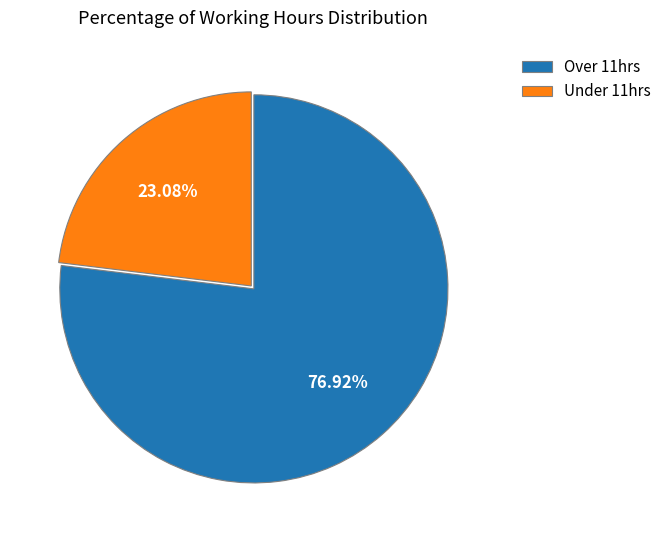

How many slices are in this pie chart?

2